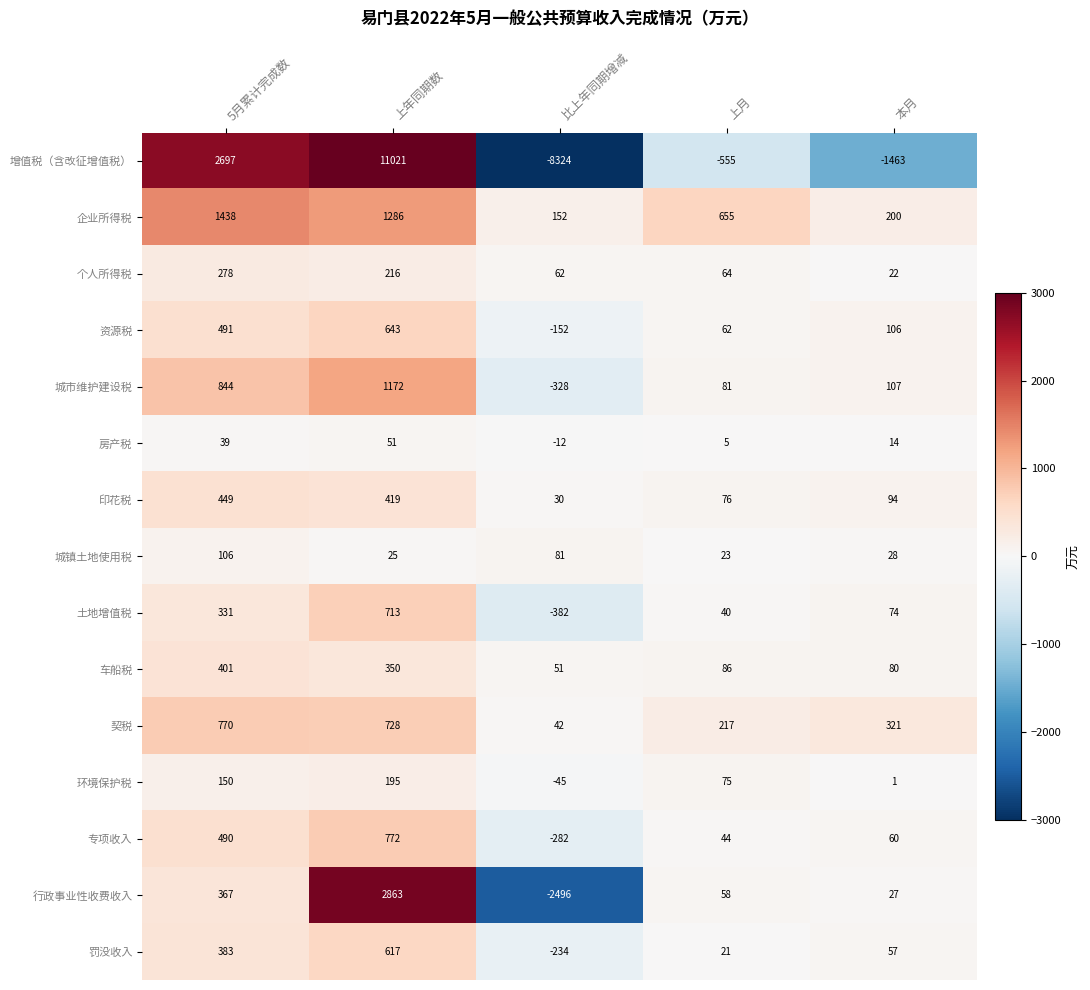

What is the sum of the 专项收入 values at 本月 and 5月累计完成数?

550